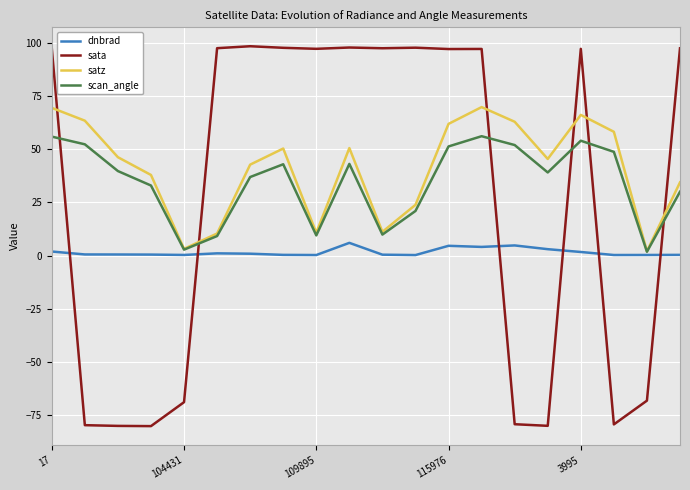

What is the smallest value displayed?

-80.4